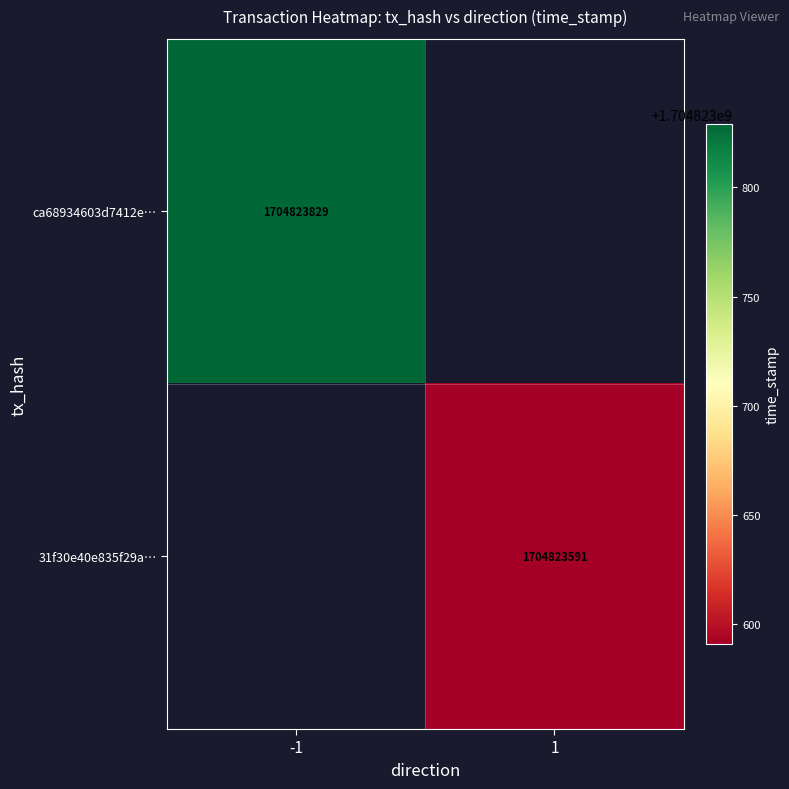

The value of 31f30e40e835f29a… at 1 is 638234584. True or false?

False